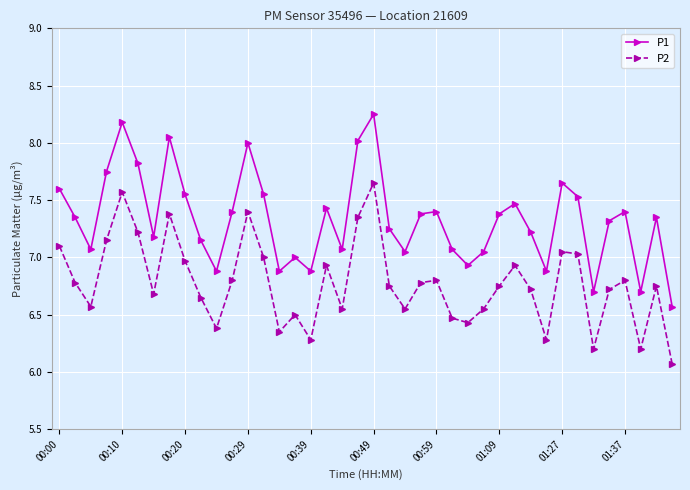

True or false: P1 and P2 intersect in this chart.

False